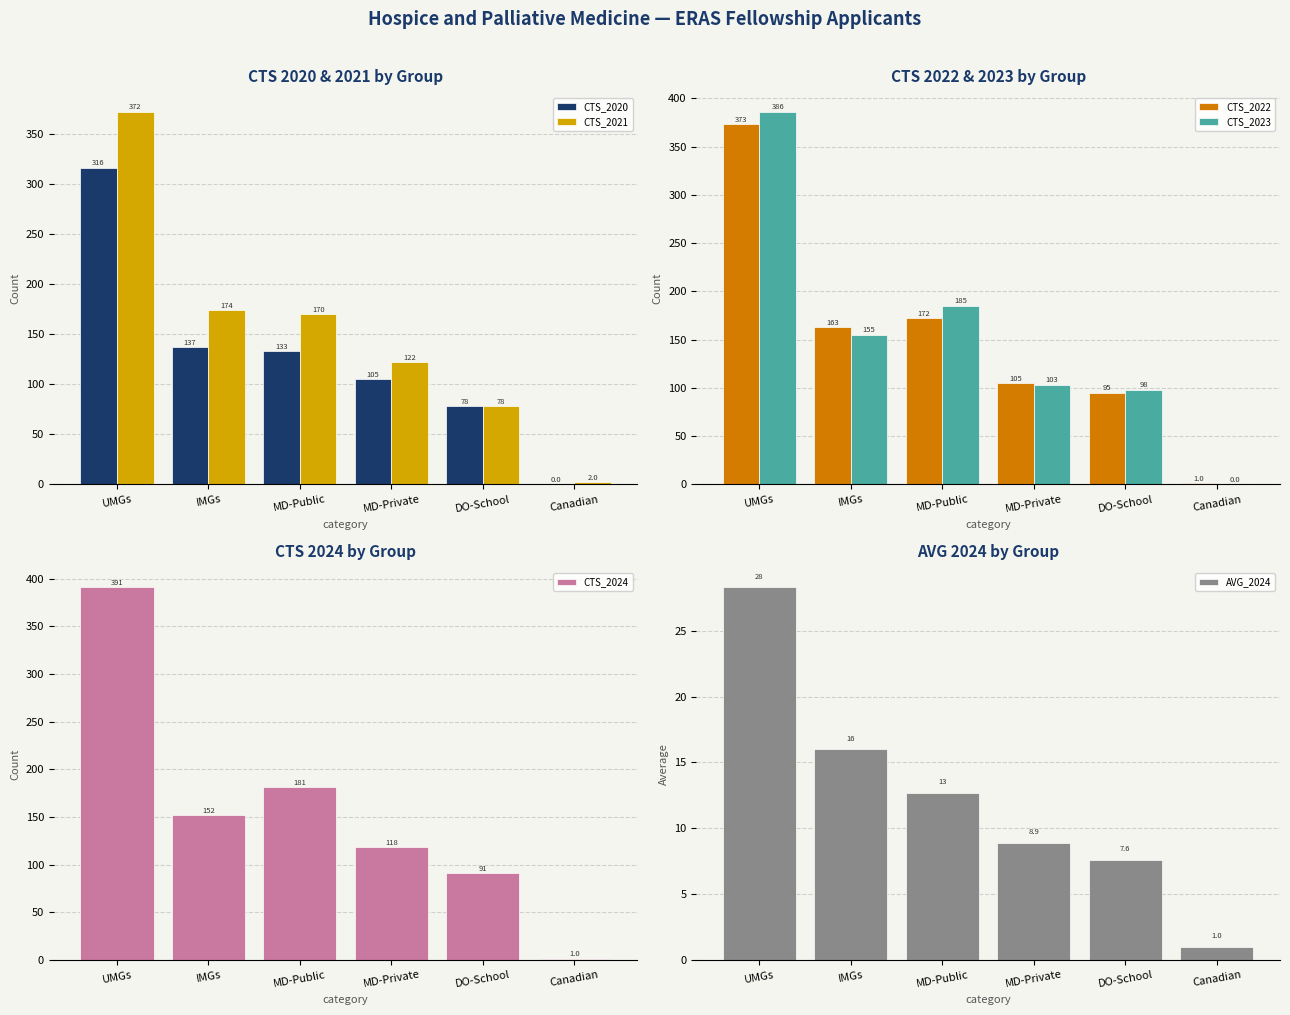

At which label is CTS_2024 closest to 196?

MD-Public